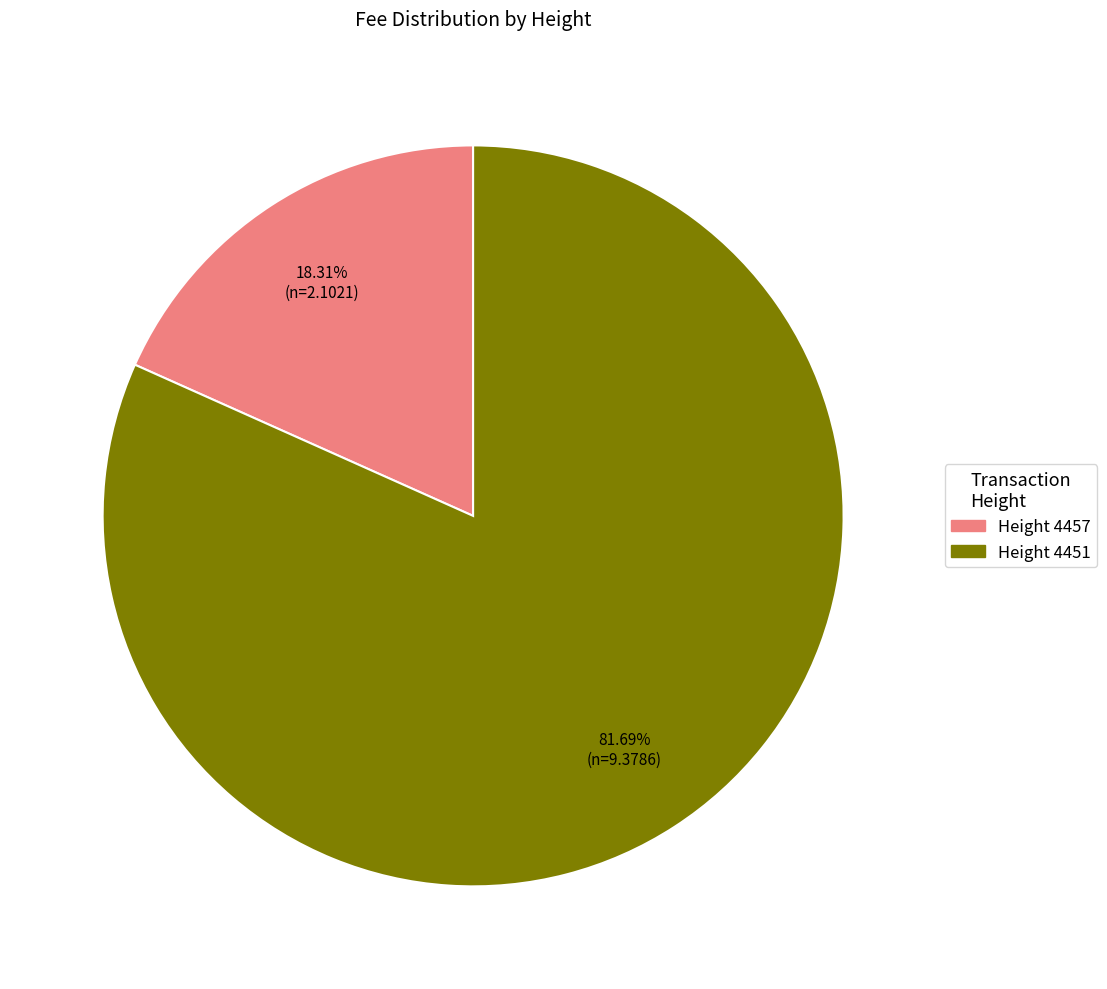

Is there a majority slice in this chart?

Yes